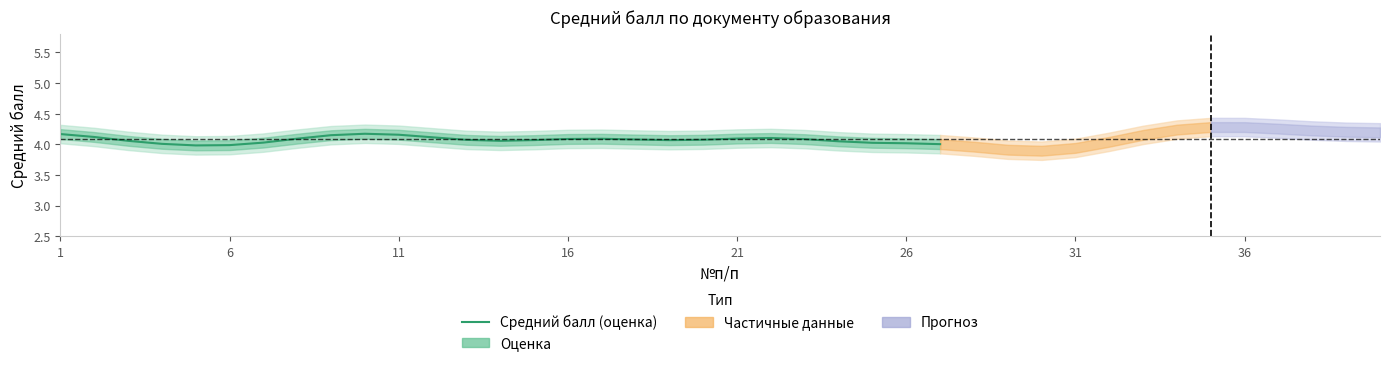

Is it true that Средний балл (оценка) equals 4.1 at 16?

True